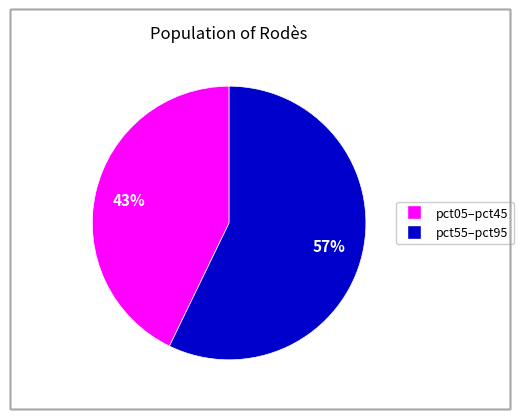

To the nearest percent, what is the difference between the largest and smallest slice percentages?

14%